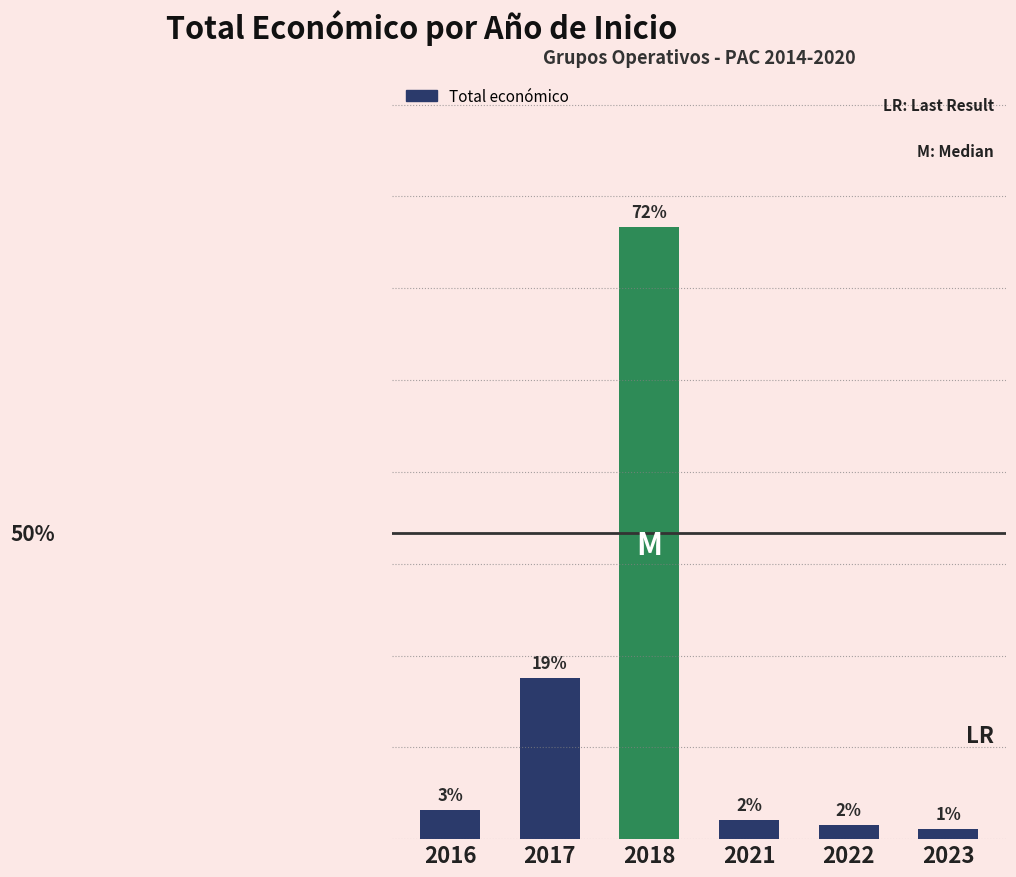

What value does the data have at 2022, to the nearest 10?

849390